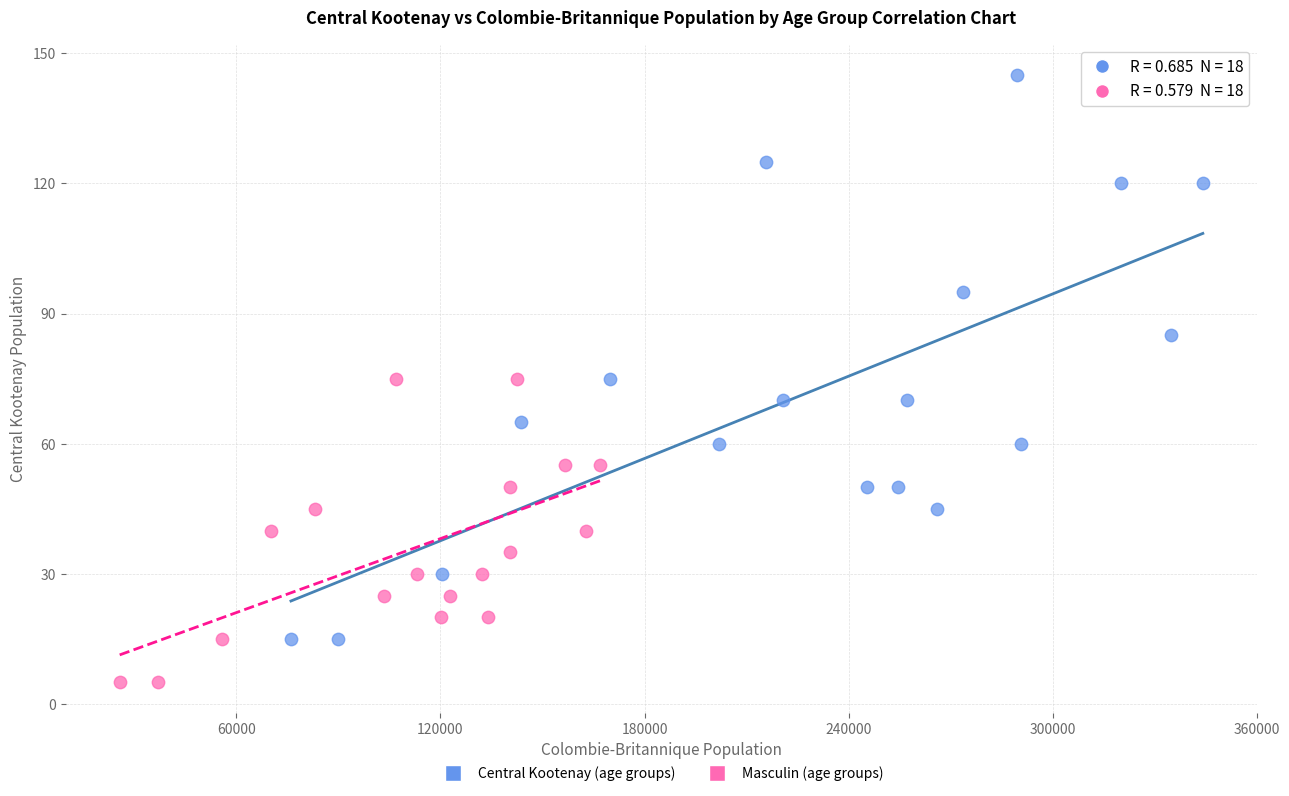

Which series reaches the minimum Y coordinate?

Masculin (age groups)